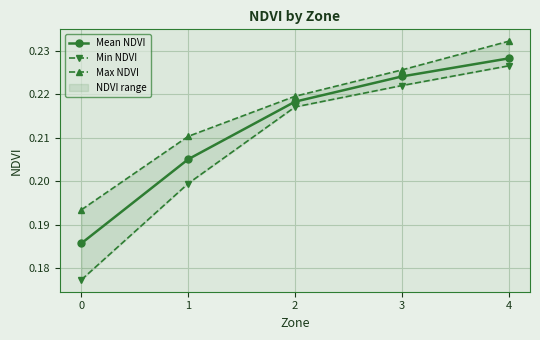

At which label does Max NDVI reach its peak?

4